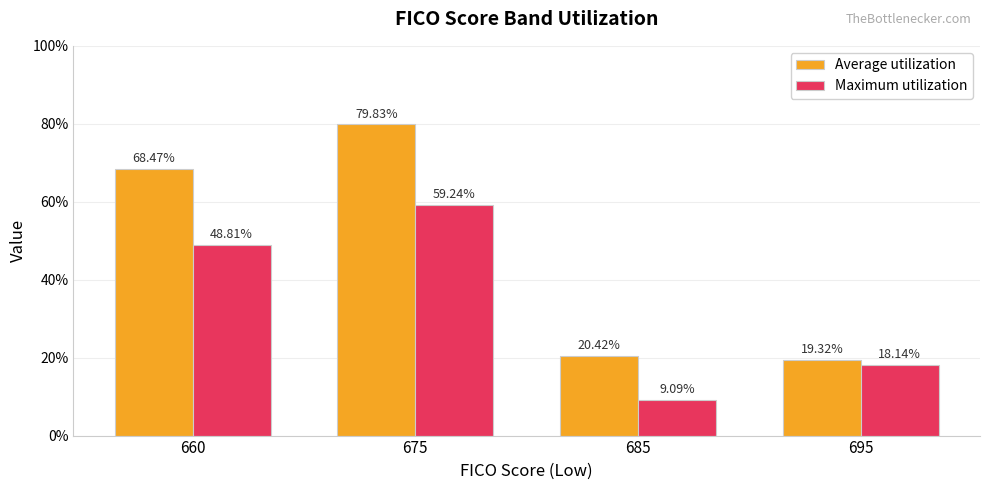

The Maximum utilization series shows 4.6 at 695. True or false?

False